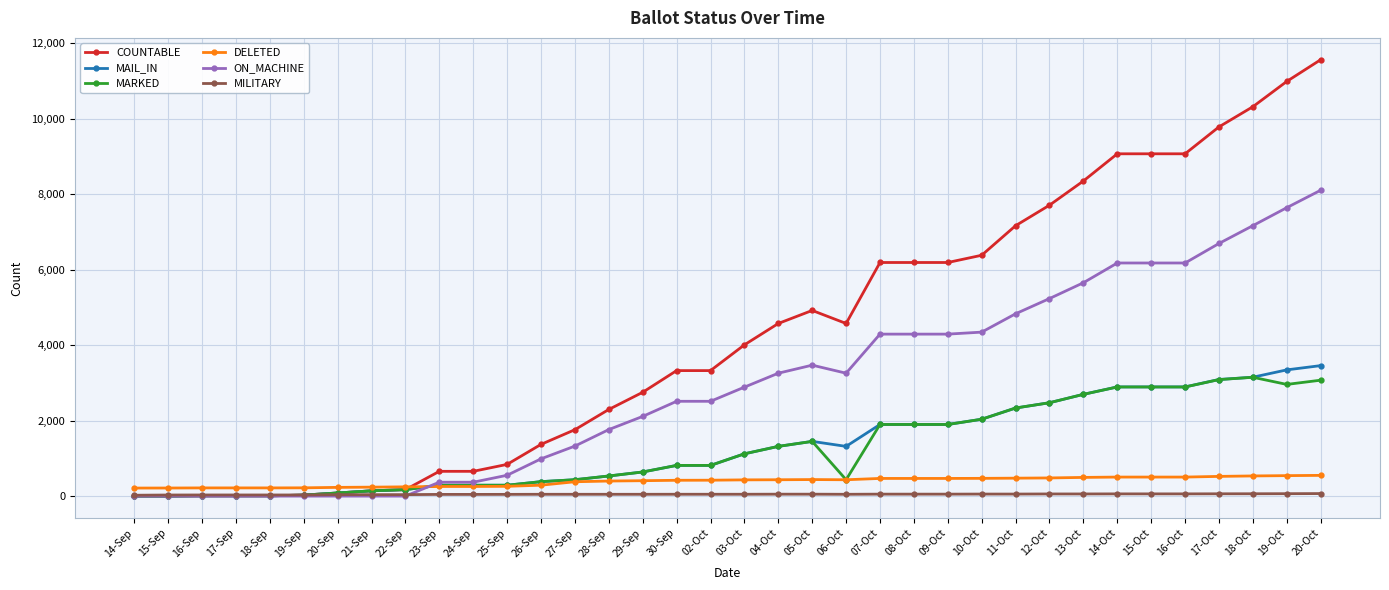

What is the label of the 9th point from the left?

22-Sep